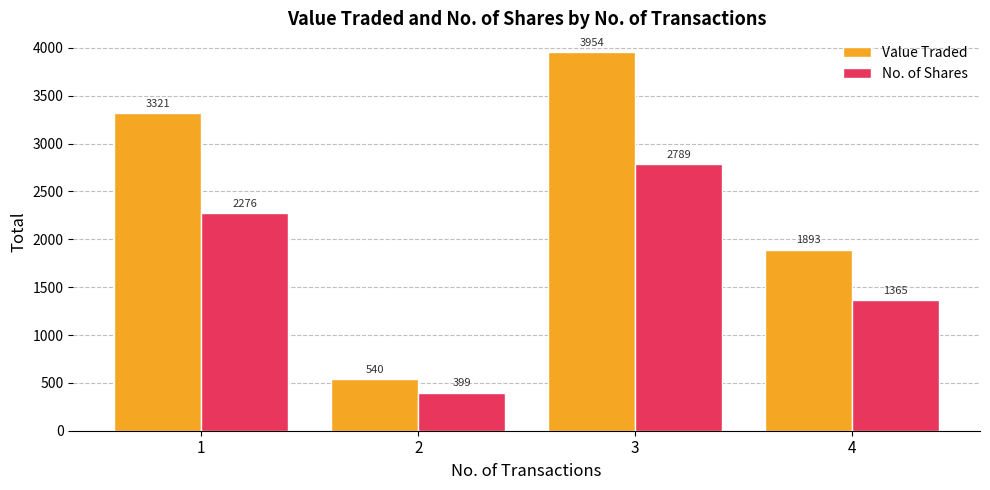

Between 2 and 4, which series saw the biggest shift?

Value Traded